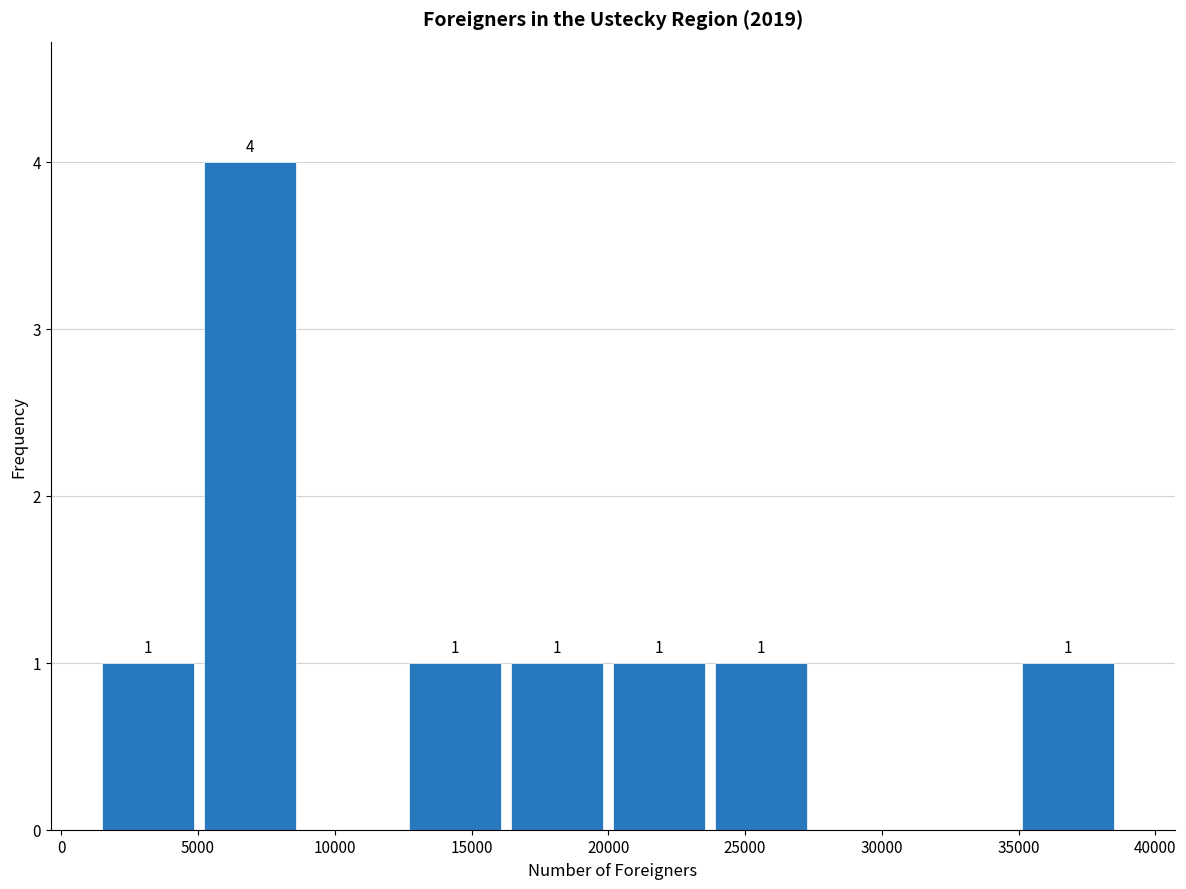

Over which range of the x-axis is the bar tallest?

5000 to 9000